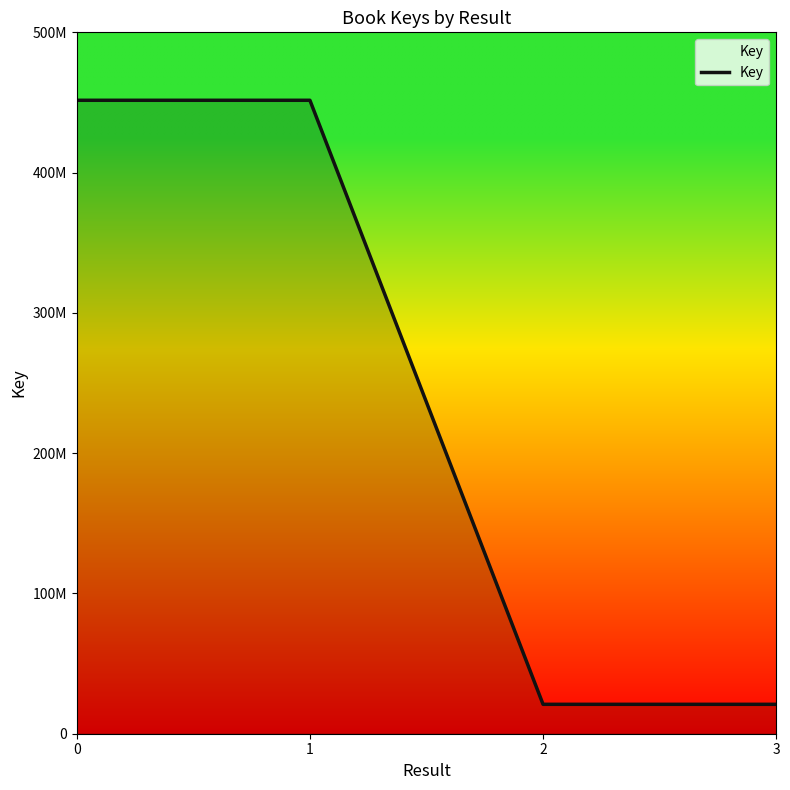

What is the difference between the second highest and minimum values?

430599262